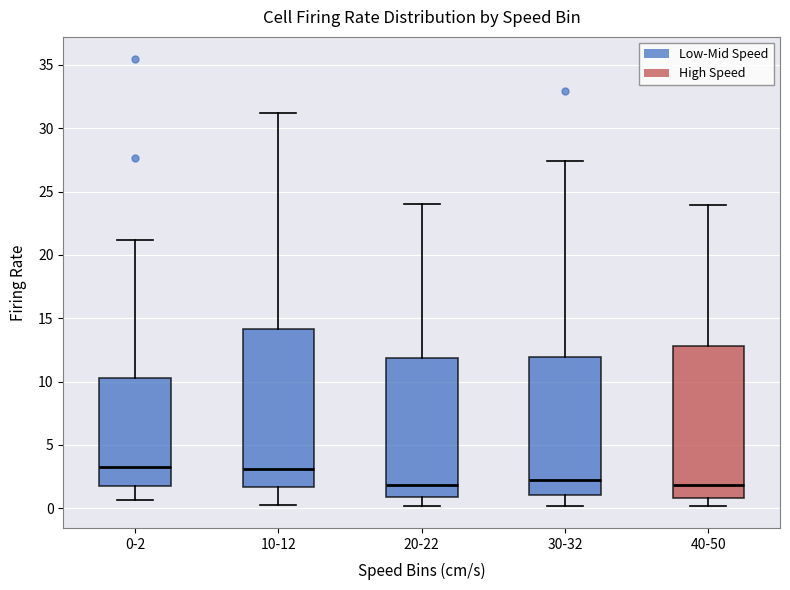

Where does the lower whisker of the box for 30-32 end on the y-axis? The values are not printed on the chart, so give them approximately, as read against the axis.

0.0